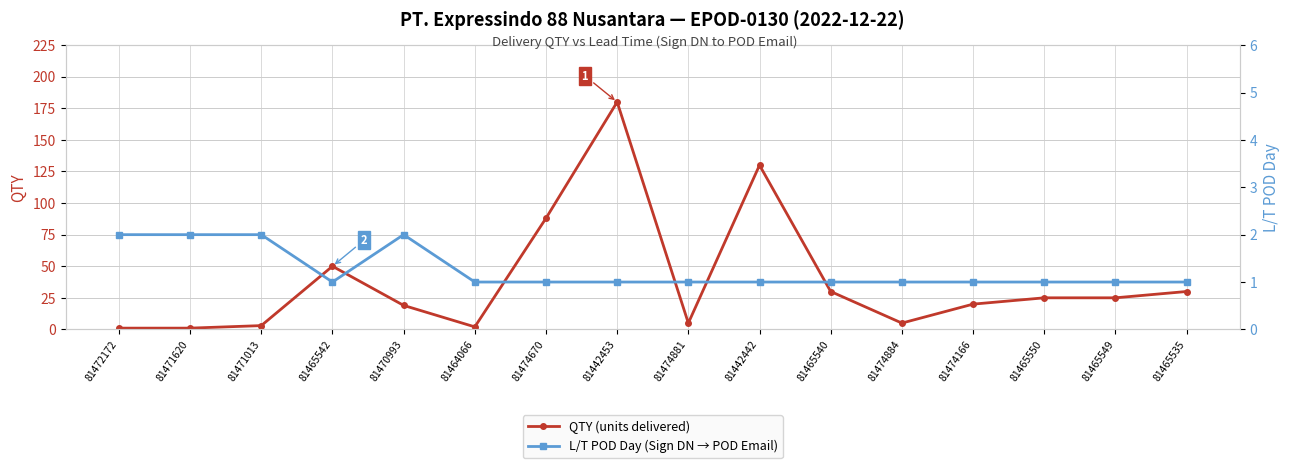

Between 81474881 and 81465549, which is larger?

81465549